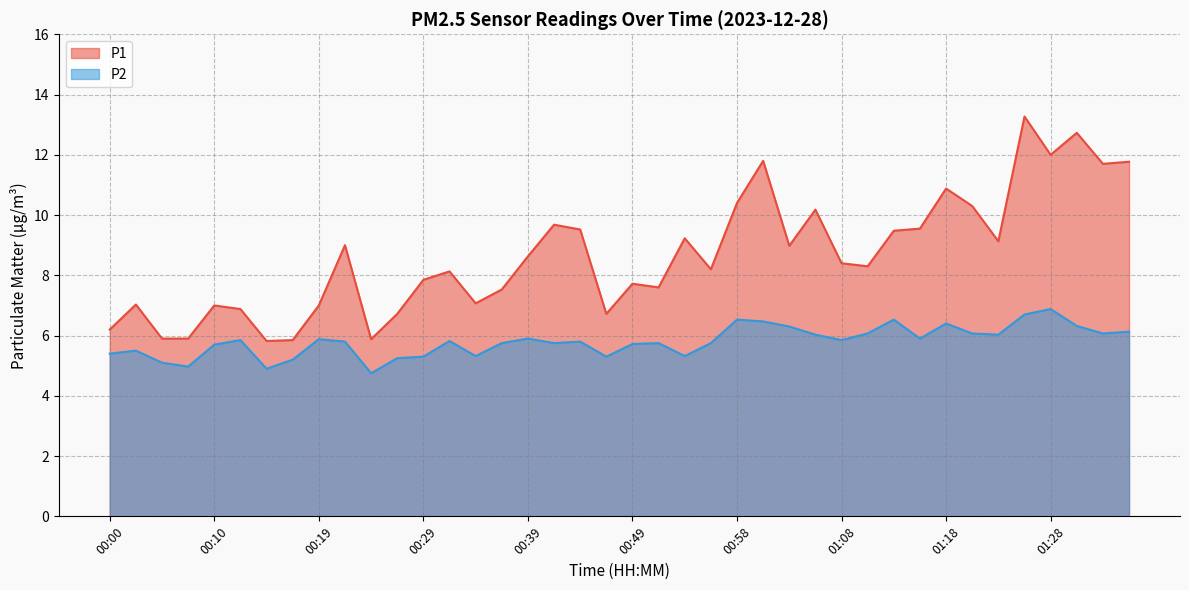

What are all the series names shown in the legend?

P1, P2